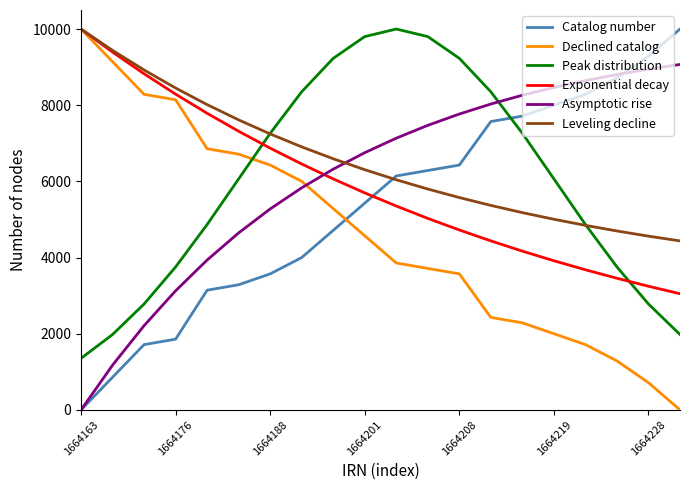

How many lines are shown in the chart?

6